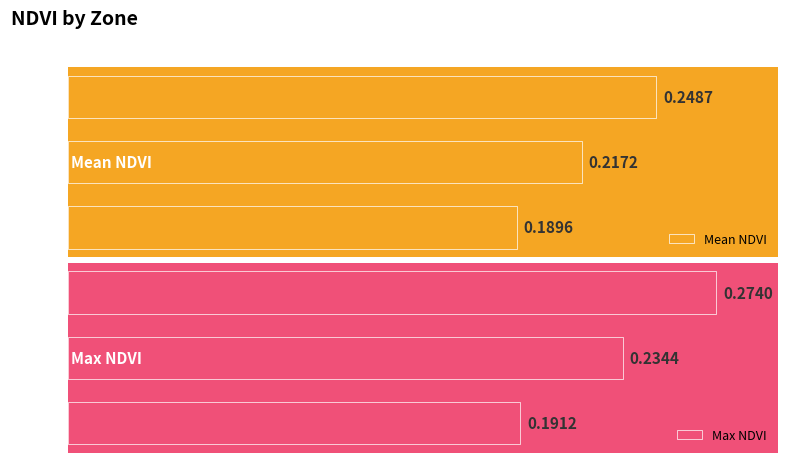

What are all the series names shown in the legend?

Mean NDVI, Max NDVI